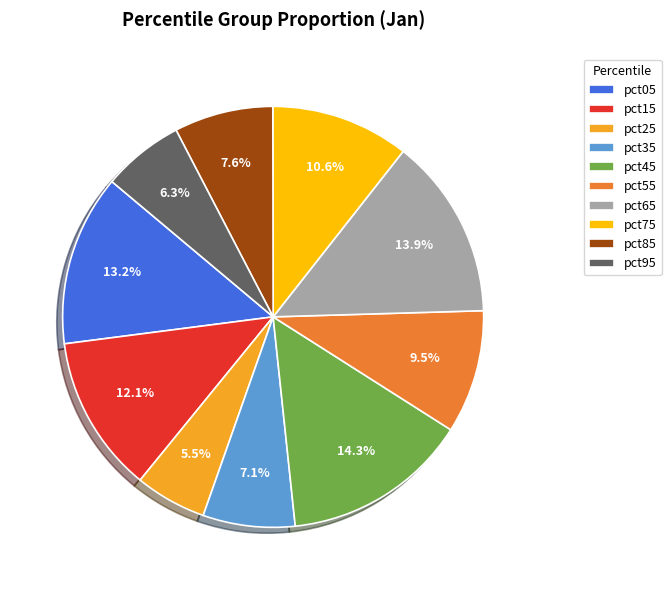

To the nearest percent, what is the difference between the largest and smallest slice percentages?

9%